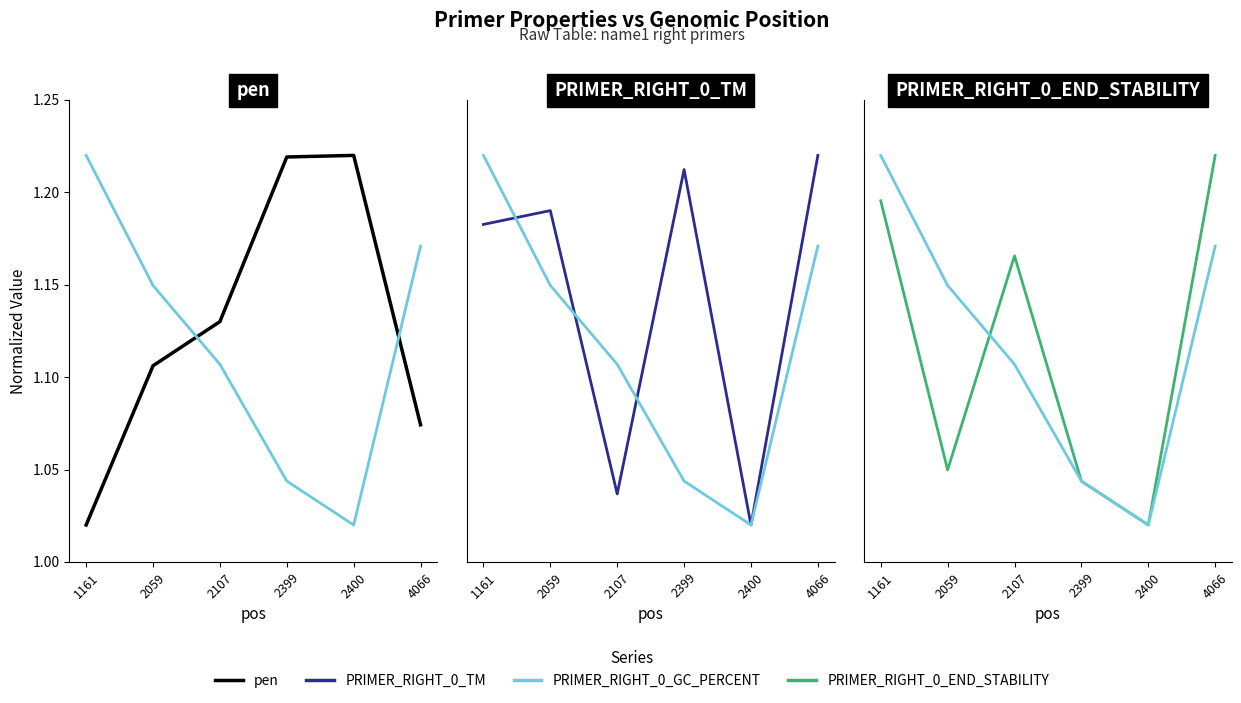

At which category is the sum across all series the highest?

4066